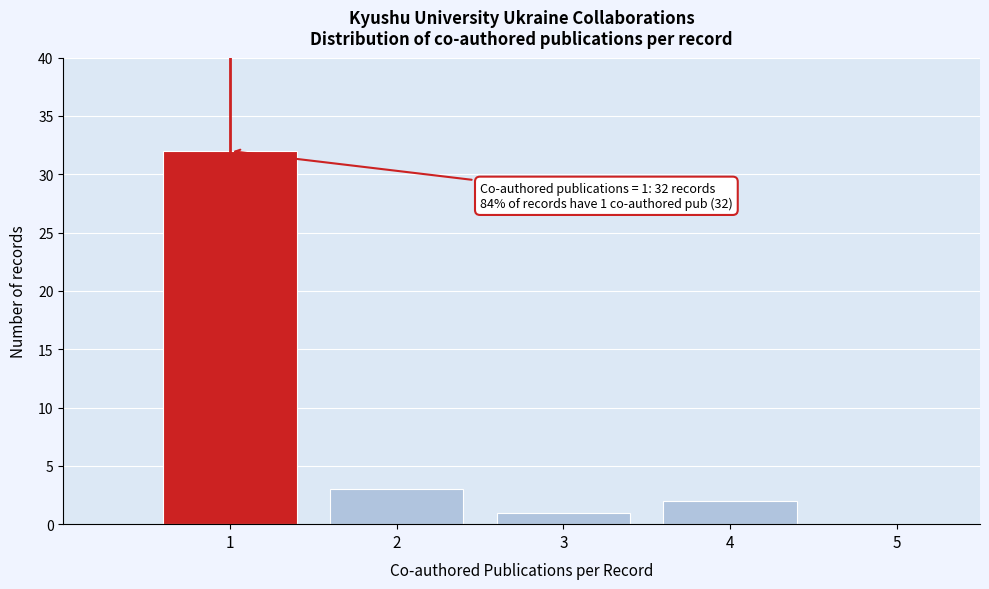

Which range on the x-axis has the tallest bar?

0.5 to 1.5